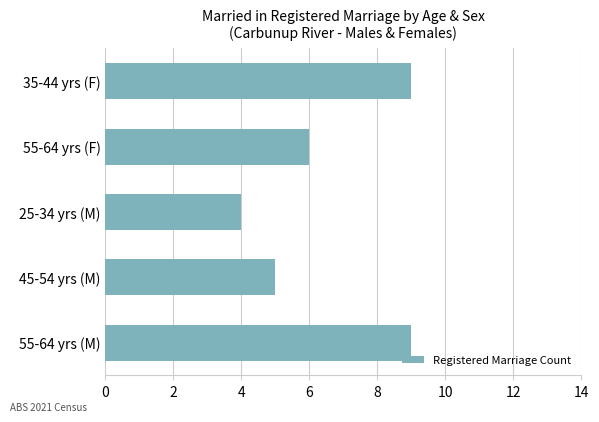

Reading bottom to top, list all the values displayed in this chart.

55-64 yrs (M)=9	45-54 yrs (M)=5	25-34 yrs (M)=4	55-64 yrs (F)=6	35-44 yrs (F)=9